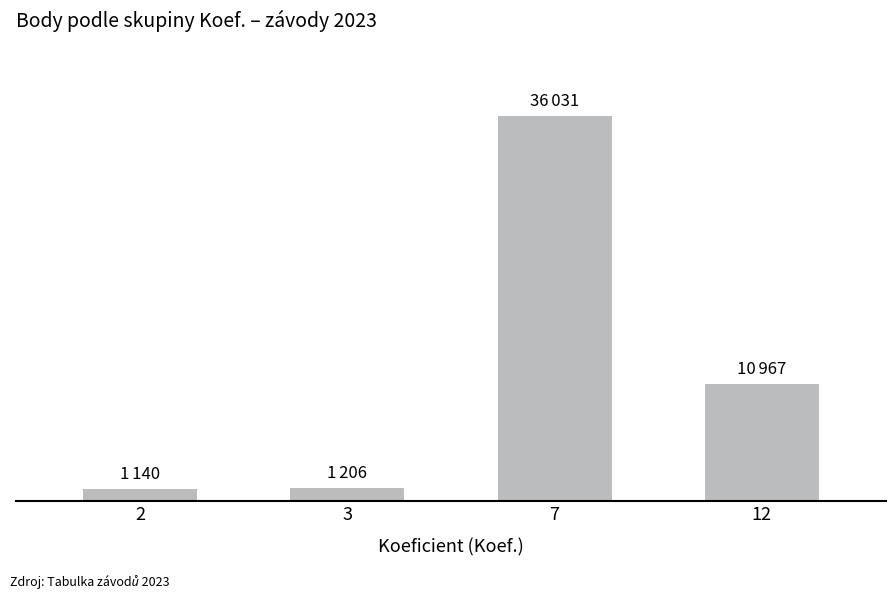

What is the smallest value displayed?

1140